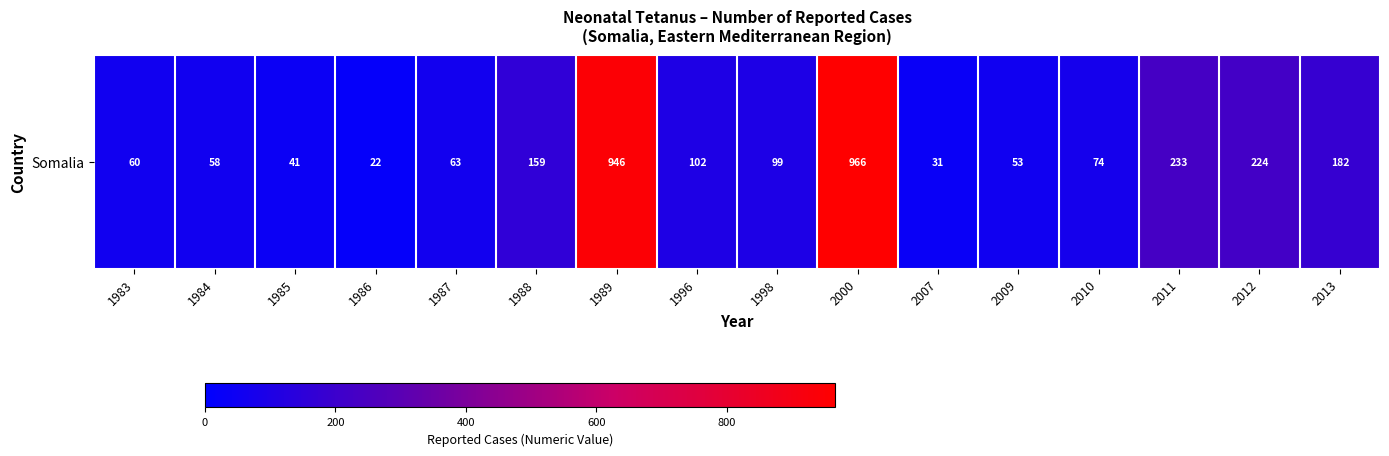

What is the sum of the values at 1983 and 2009?

113